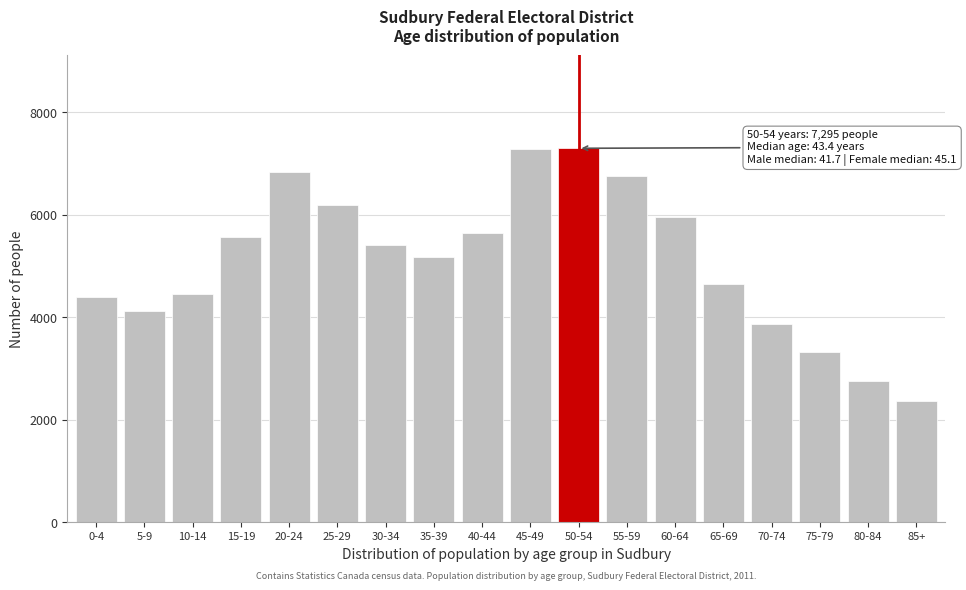

What is the difference between the maximum and second lowest values?

4540